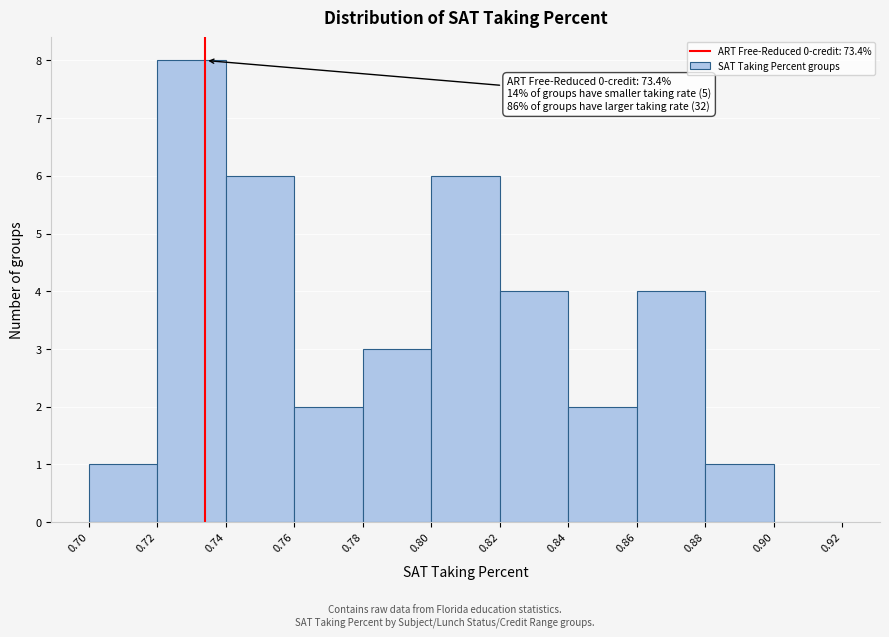

Over which range of the x-axis is the bar tallest?

0.72 to 0.74